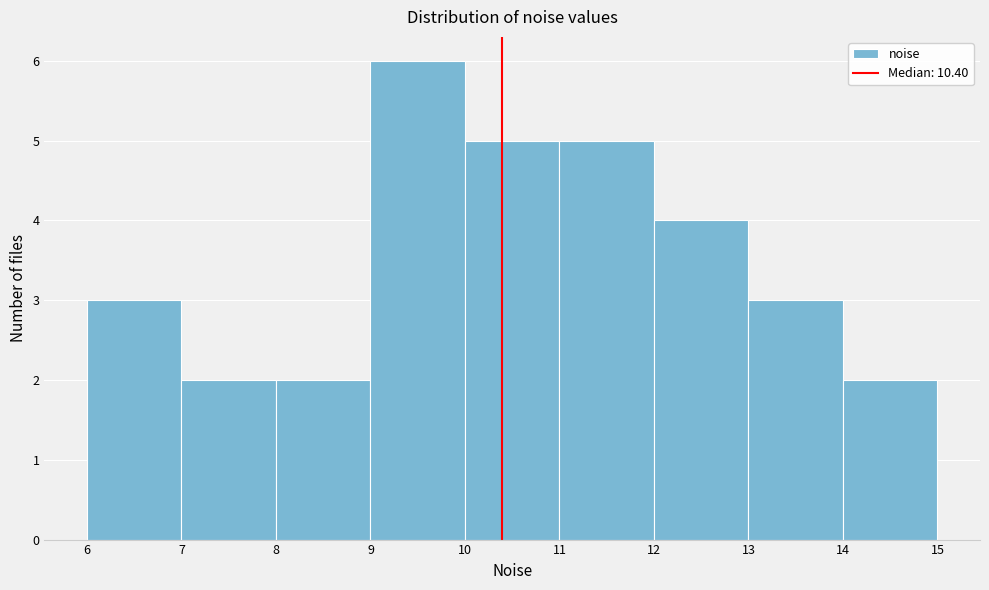

Reading left to right, list every bar in this chart as the range it spans on the x-axis followed by its height. The values are not printed on the chart, so give them approximately, as read against the axis.

6 to 7: 3
7 to 8: 2
8 to 9: 2
9 to 10: 6
10 to 11: 5
11 to 12: 5
12 to 13: 4
13 to 14: 3
14 to 15: 2